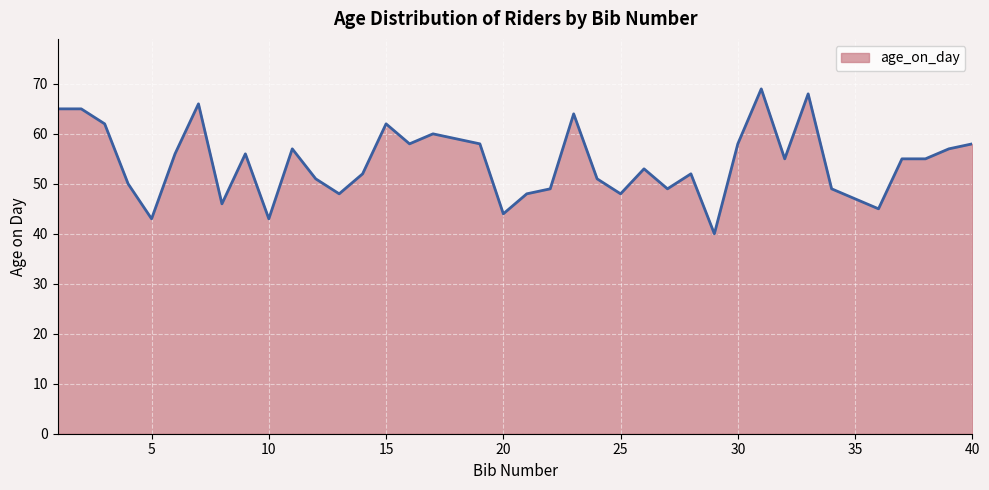

What is the maximum value shown in the chart?

69